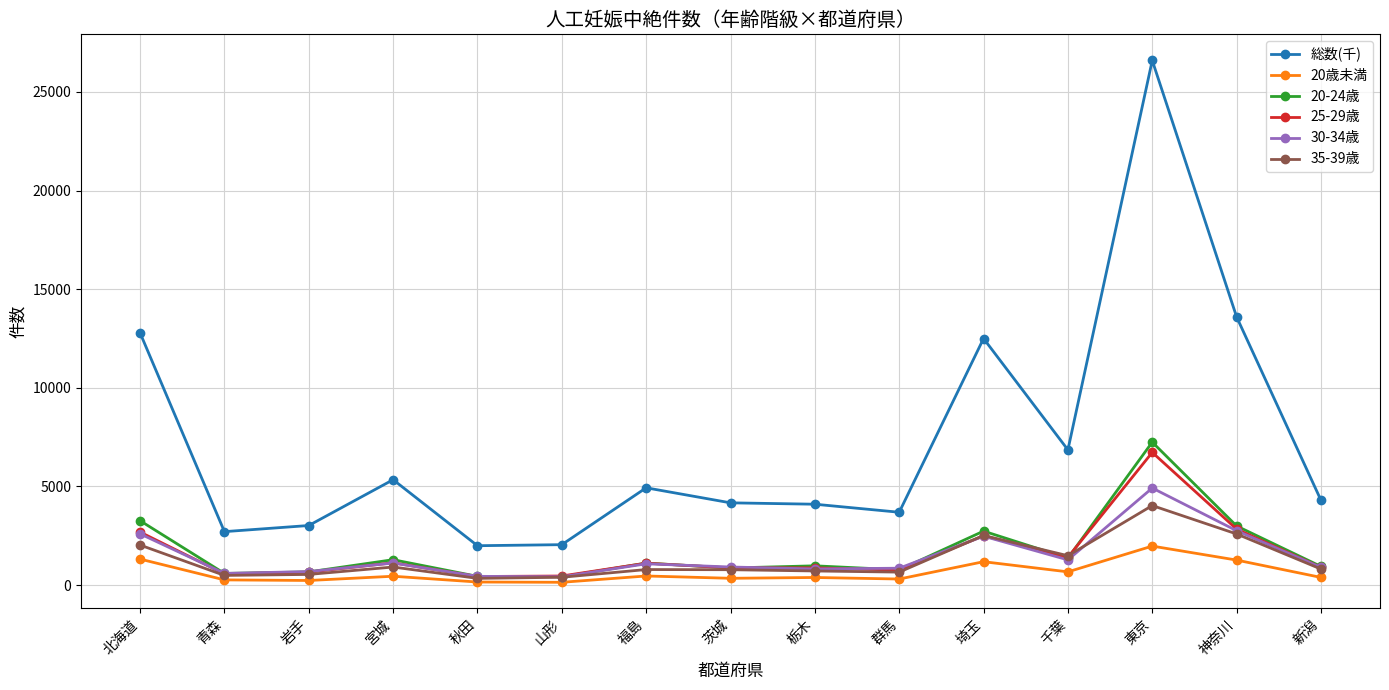

What is the smallest value displayed?

145